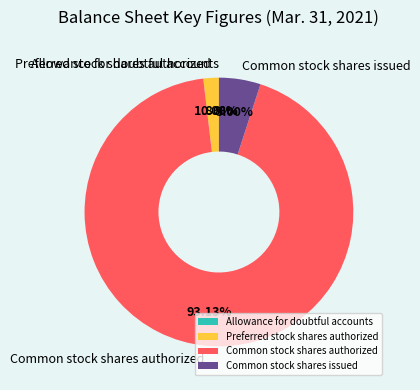

Is the sum of Common stock shares authorized and Common stock shares issued greater than half?

Yes